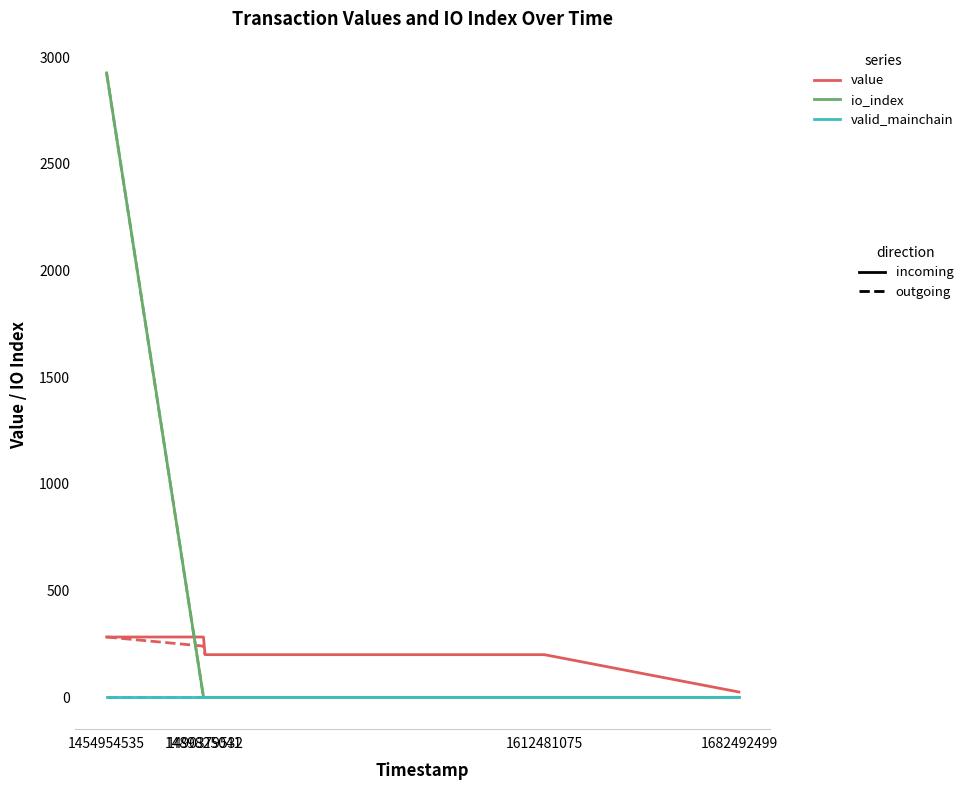

What is the highest value of the valid_mainchain (outgoing) series?

1.0